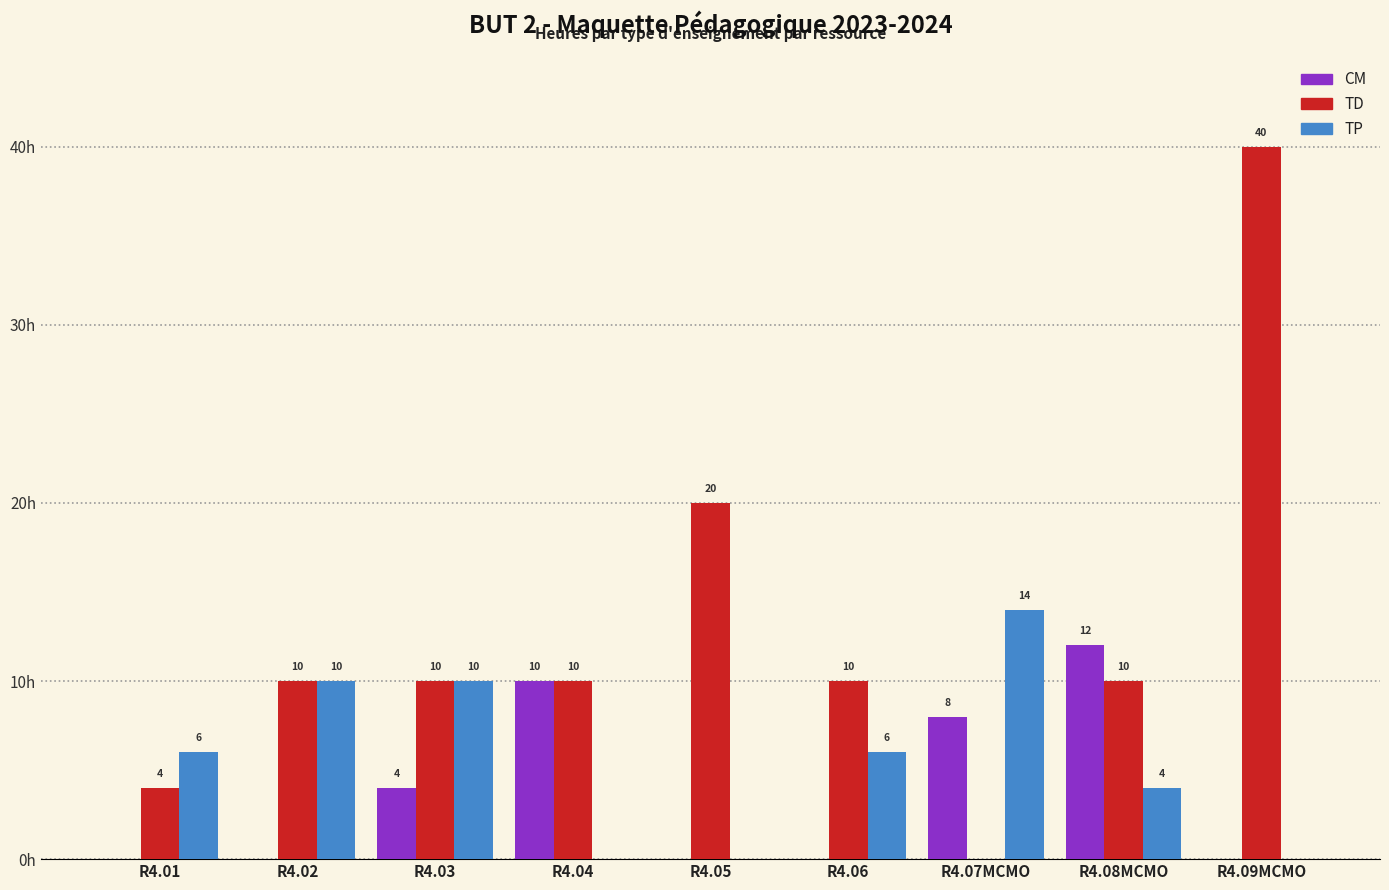

Which series has the largest total across all categories?

TD